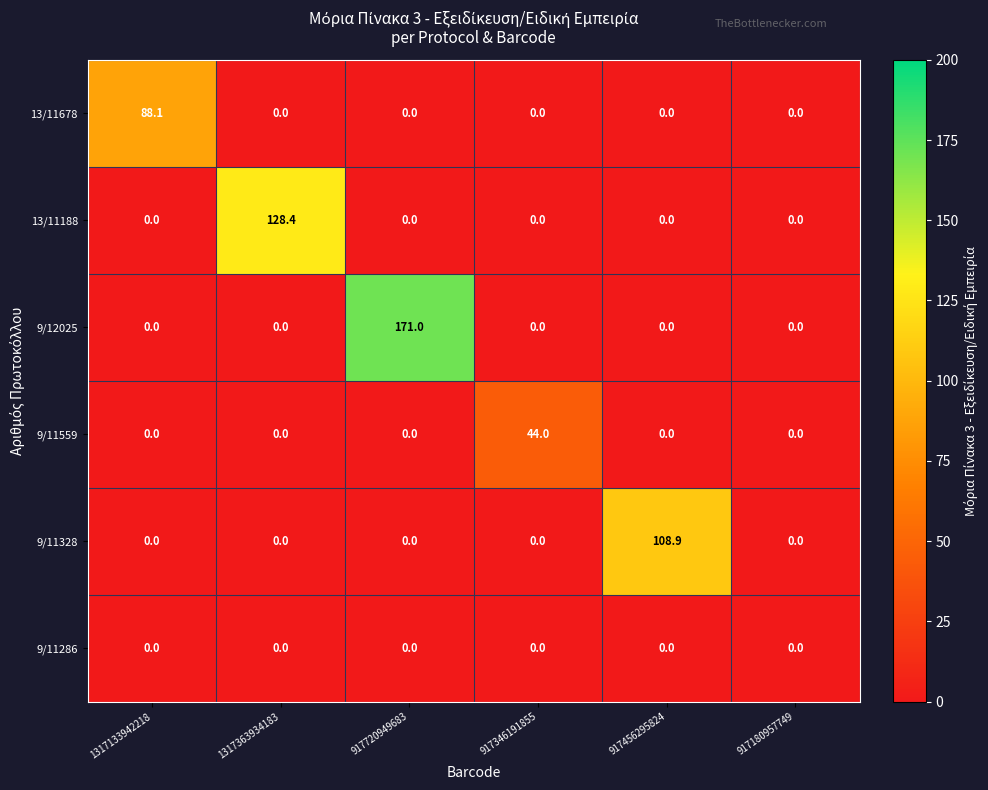

At which category is the sum across all series the highest?

917720949683